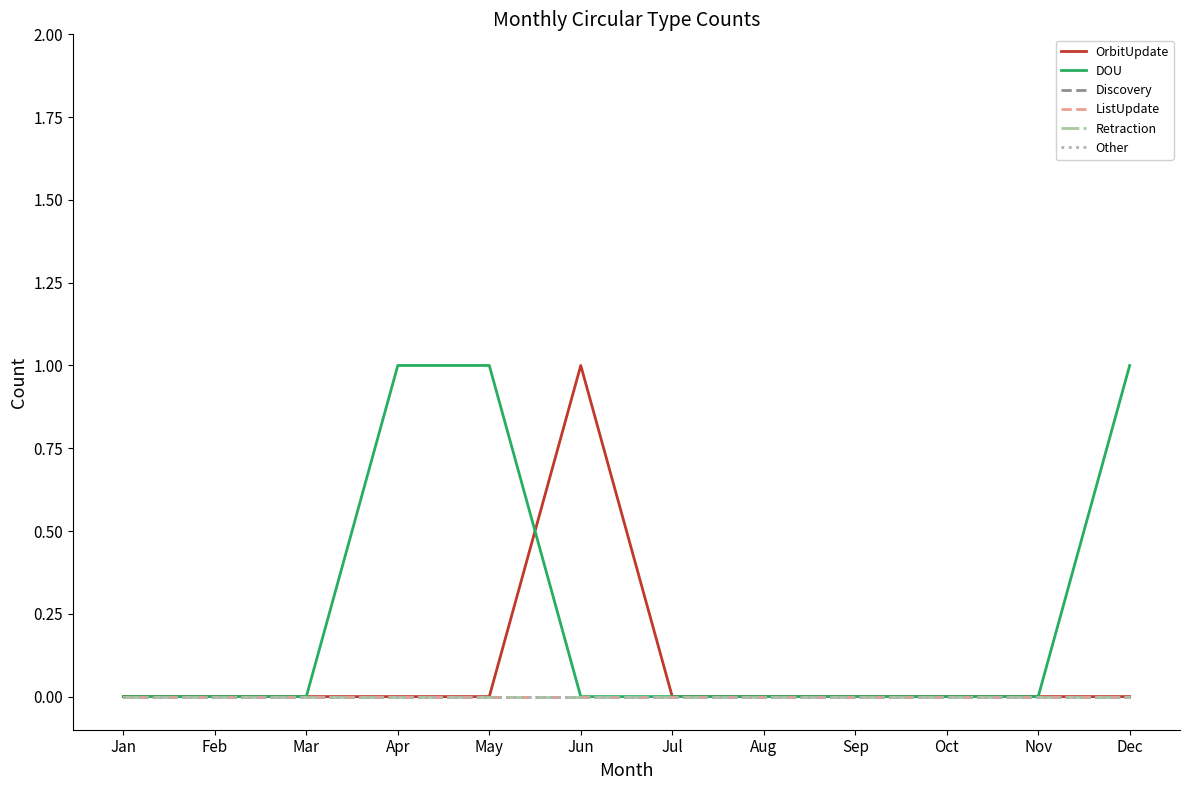

List the series in order of their peak value, lowest first.

Discovery, ListUpdate, Retraction, Other, OrbitUpdate, DOU